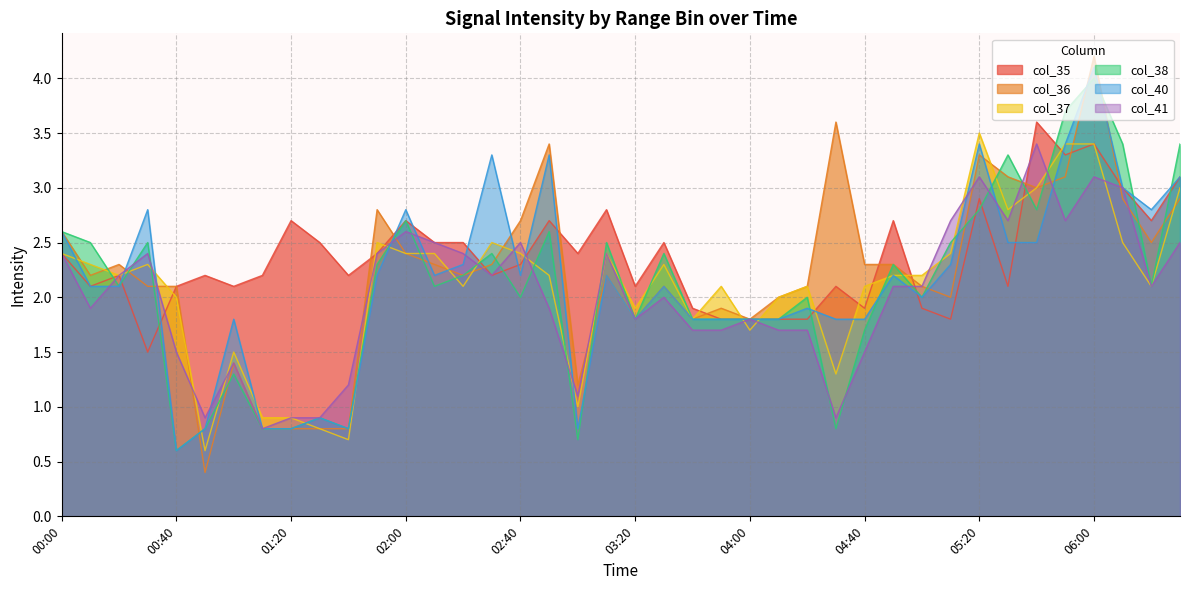

In col_40, how many points are higher than both neighbors (excluding endpoints)?

12